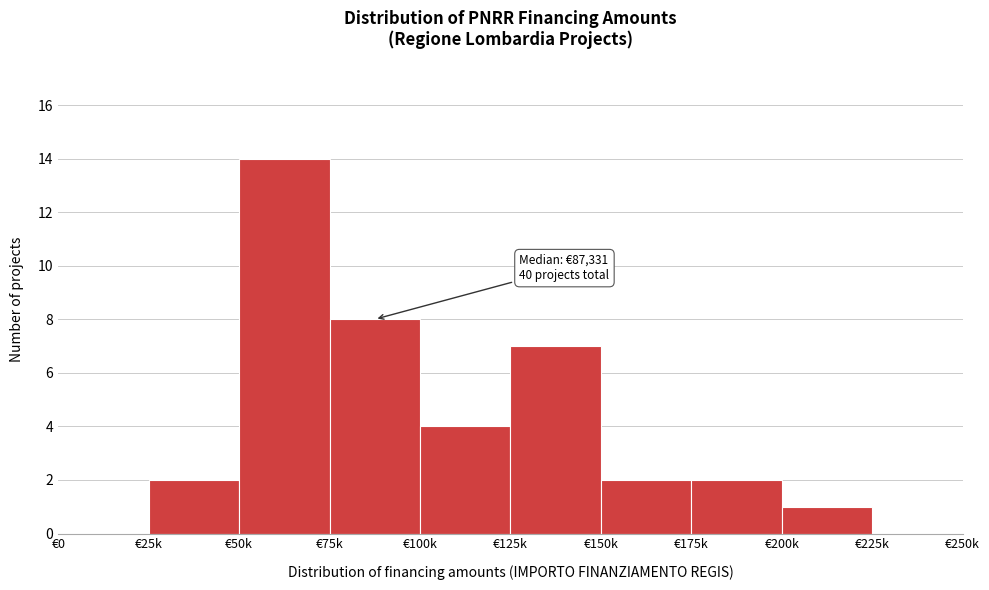

Reading left to right, what are all the values shown in this chart?

€0=0	€25k=2	€50k=14	€75k=8	€100k=4	€125k=7	€150k=2	€175k=2	€200k=1	€225k=0